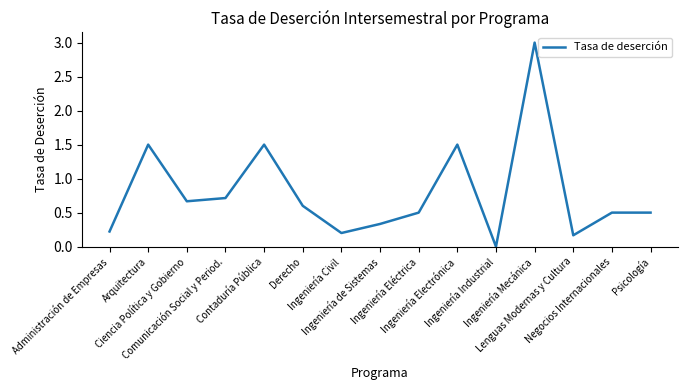

How many lines are shown in the chart?

1